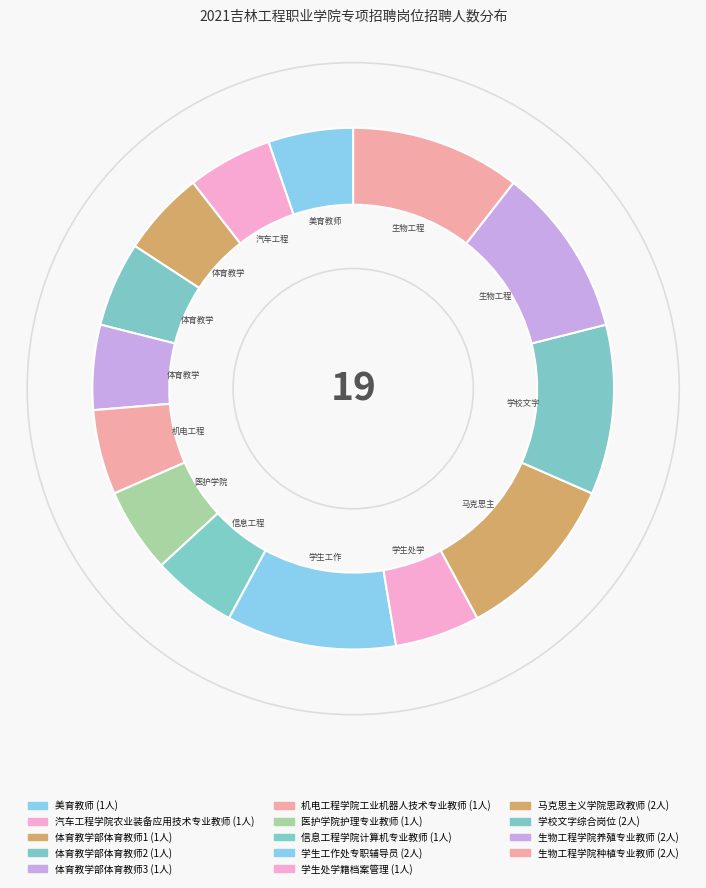

Which slice is the largest?

学生工作处专职辅导员